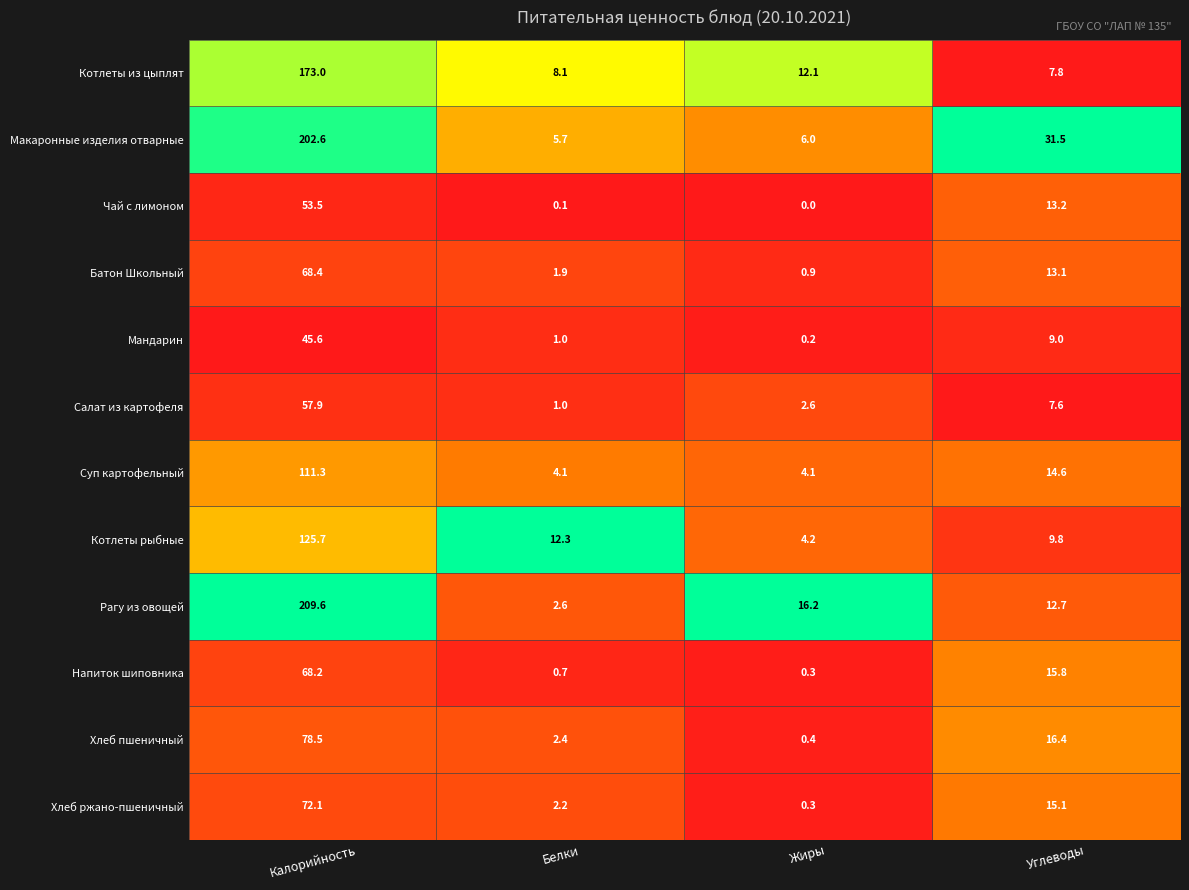

Which series has the largest total across all categories?

Макаронные изделия отварные